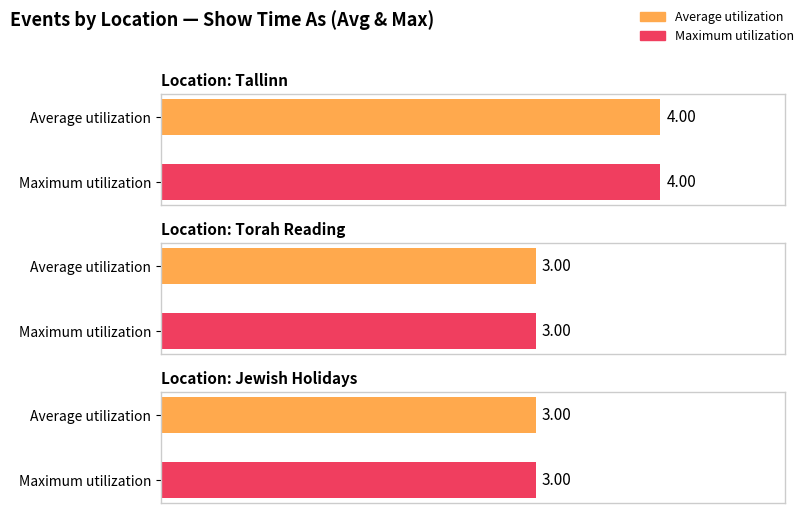

At which category does the chart reach its peak across all series?

Tallinn